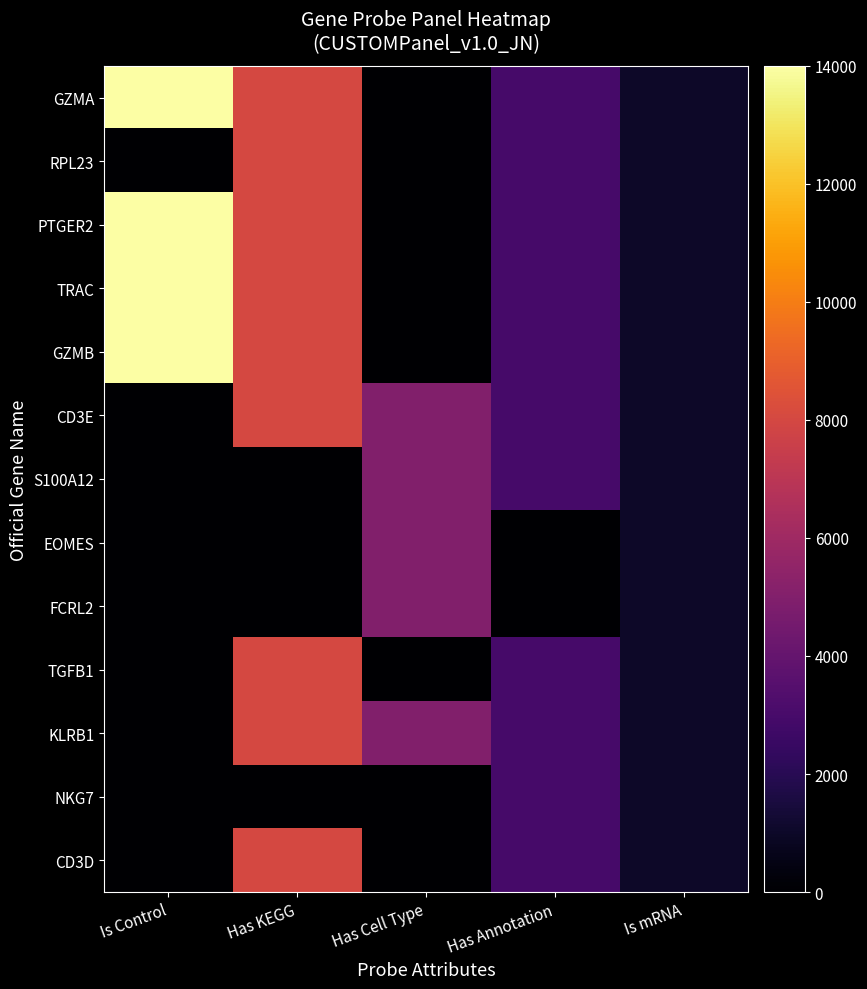

At how many categories does at least one series exceed 7797?

2